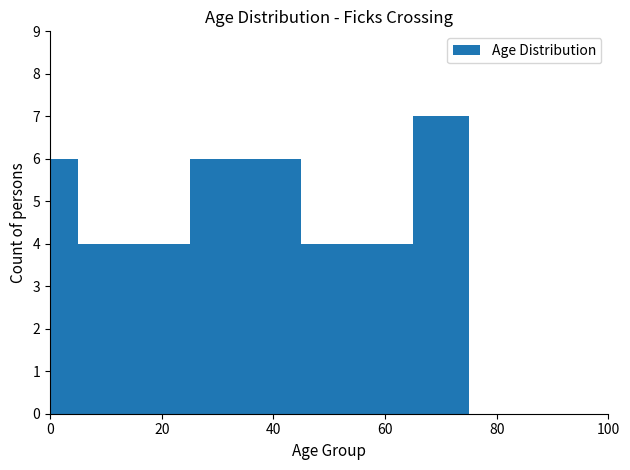

Around what value on the x-axis is the tallest bar? Give the approximate position of its centre, as read against the axis.

70